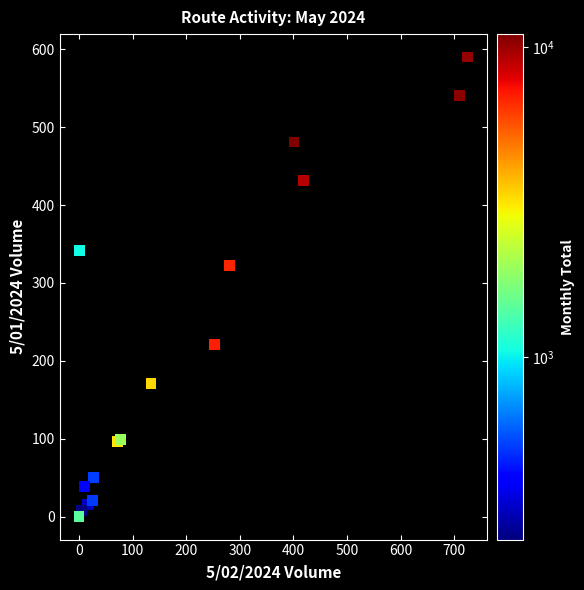

What Y value in the scatter plot is closest to 295?

322